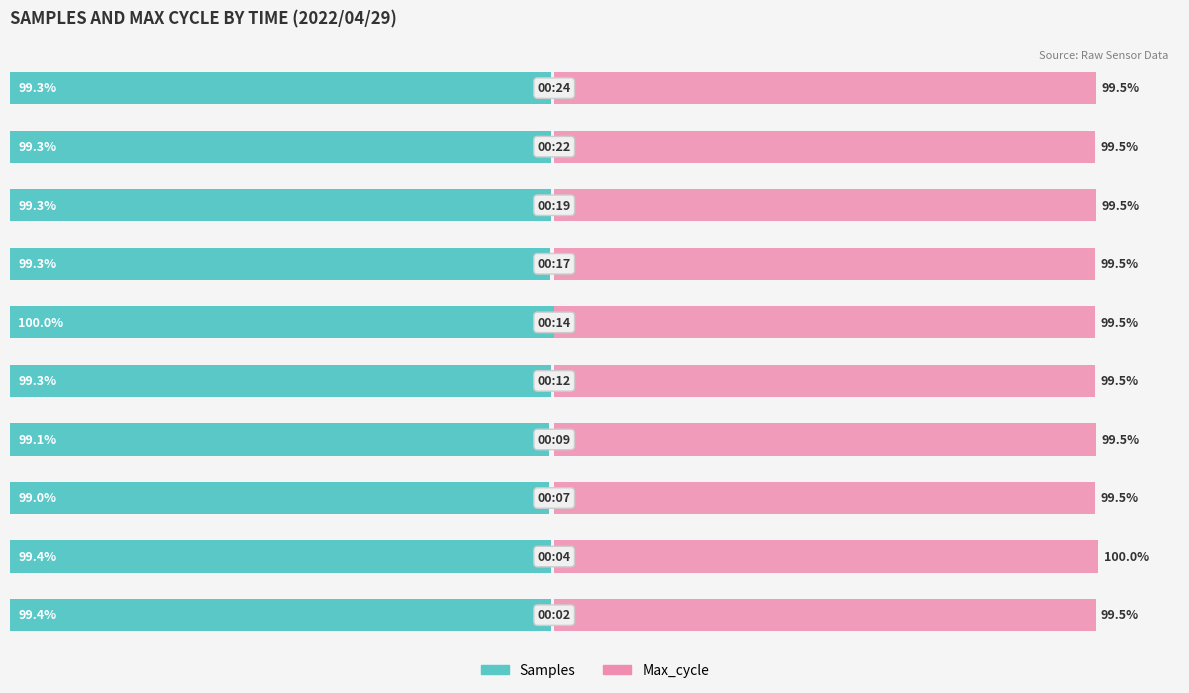

How many categories are shown in the chart?

10